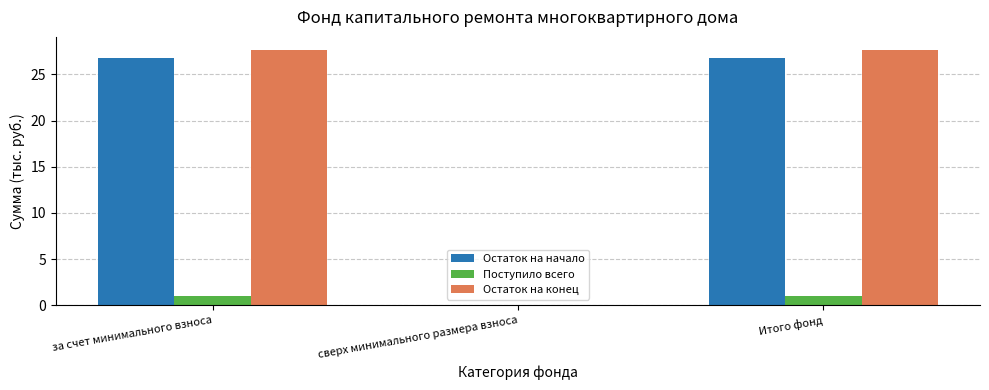

How many data points in Остаток на конец are above 27?

2